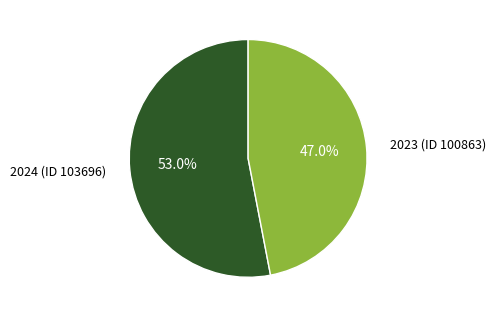

Does any single category account for the majority?

Yes